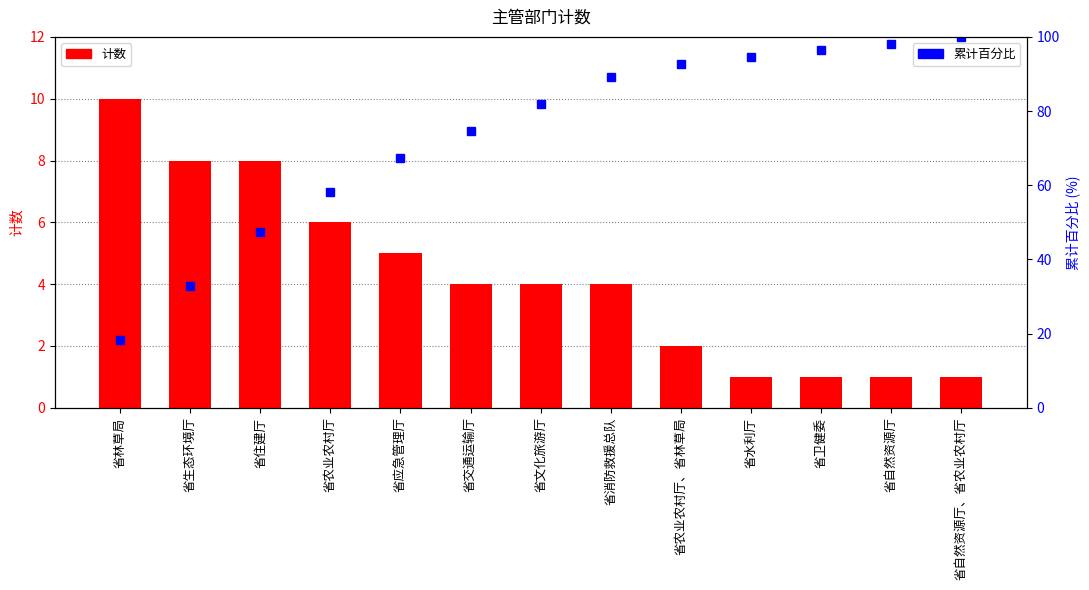

At which category does the chart reach its peak across all series?

省自然资源厅、省农业农村厅